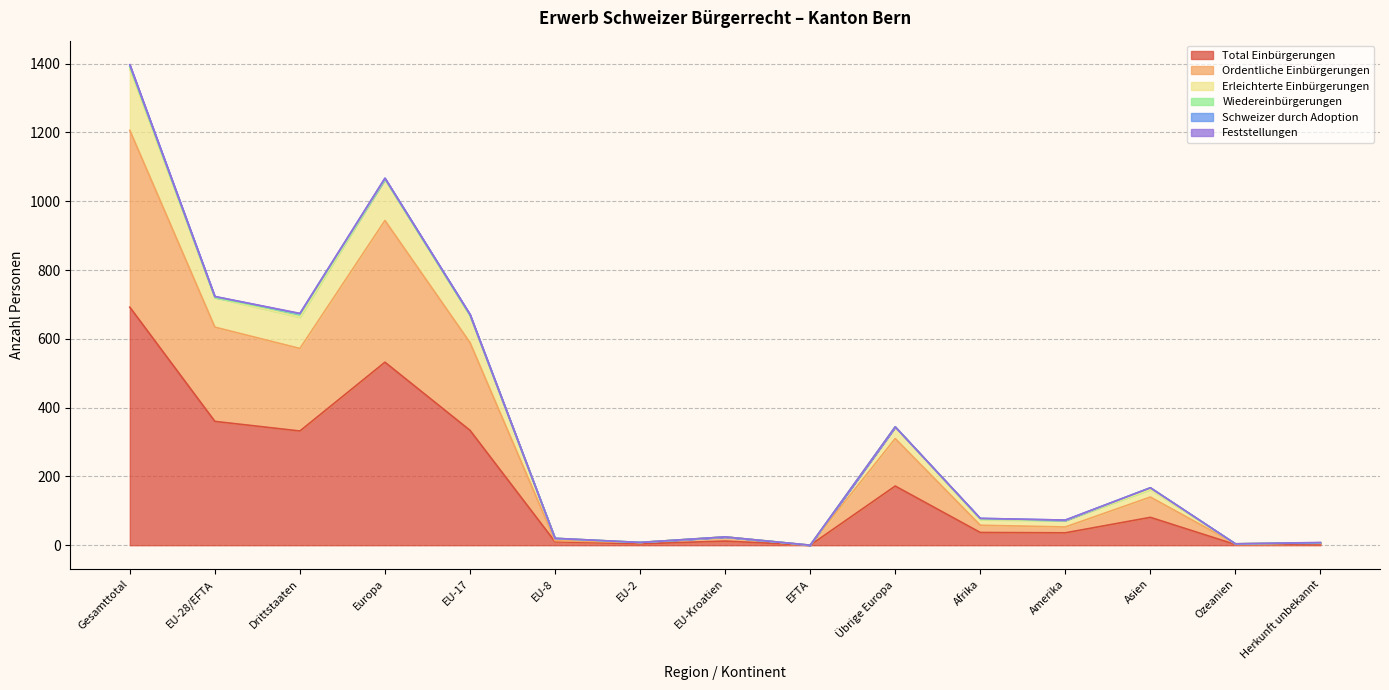

At which label does Erleichterte Einbürgerungen first exceed 78?

Gesamttotal